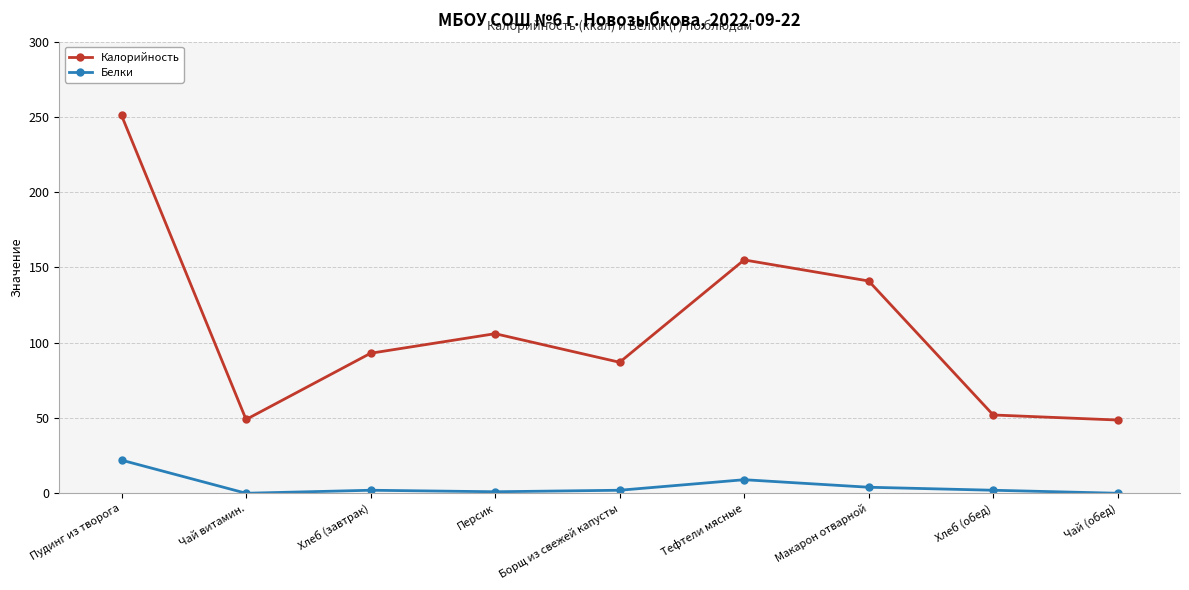

Rank the series at Чай (обед) from highest to lowest value.

Калорийность, Белки